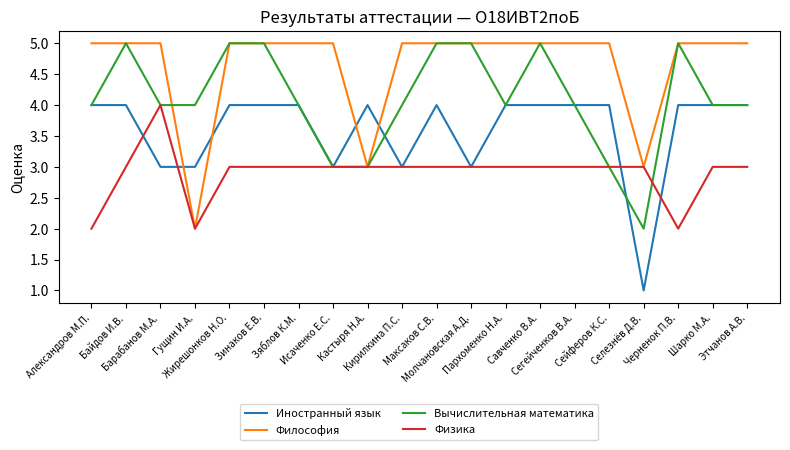

What is the greatest value displayed?

5